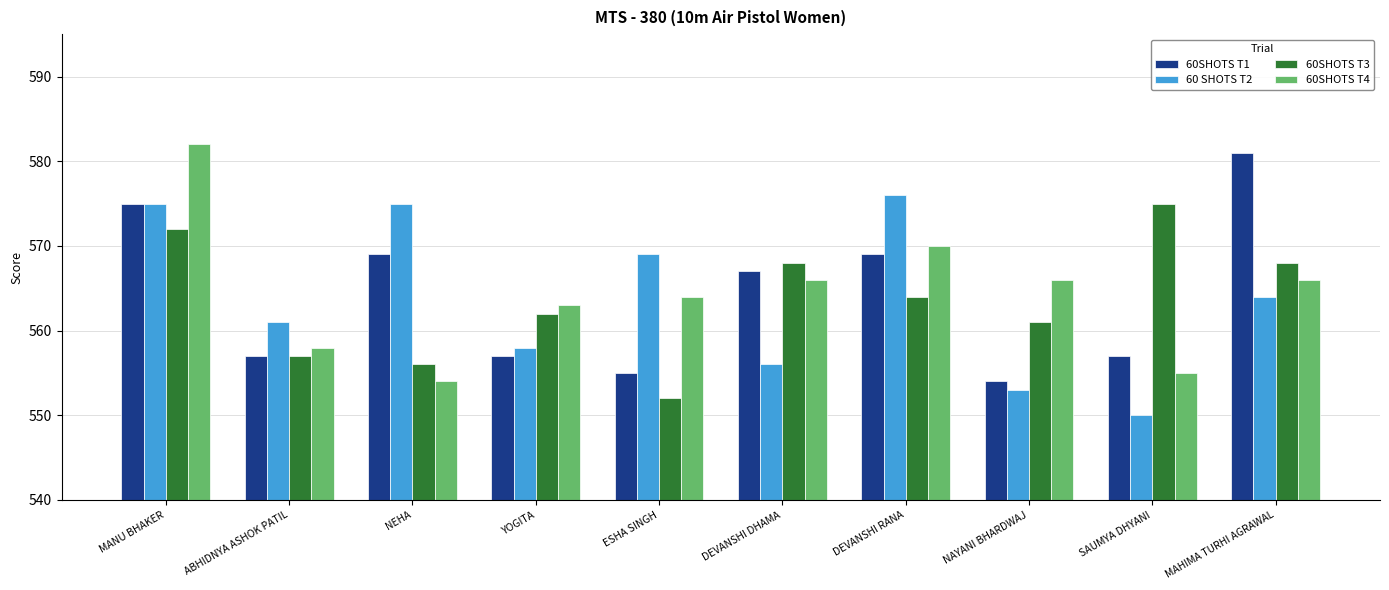

How many groups of bars are there?

10